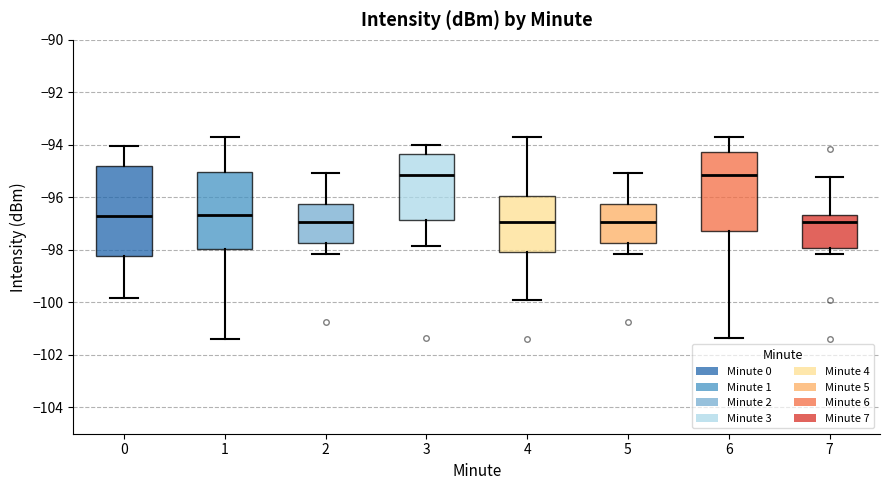

Reading left to right, read every box against the y-axis: the position of its median line, the range the box covers, and the ends of its whiskers. The values are not printed on the chart, so give them approximately, as read against the axis.

0: median -96.8, box -98.2 to -94.8, whiskers -99.8 to -94.0
1: median -96.6, box -98.0 to -95.0, whiskers -101.4 to -93.8
2: median -97.0, box -97.8 to -96.2, whiskers -98.2 to -95.0
3: median -95.2, box -96.8 to -94.4, whiskers -97.8 to -94.0
4: median -97.0, box -98.0 to -96.0, whiskers -99.8 to -93.8
5: median -97.0, box -97.8 to -96.2, whiskers -98.2 to -95.0
6: median -95.2, box -97.2 to -94.2, whiskers -101.4 to -93.8
7: median -97.0, box -98.0 to -96.6, whiskers -98.2 to -95.2